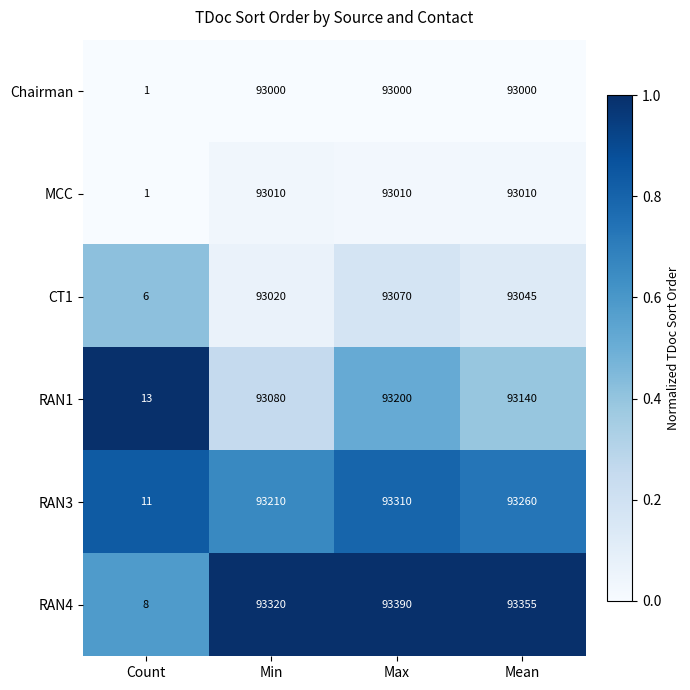

At which category does the chart reach its minimum across all series?

Count